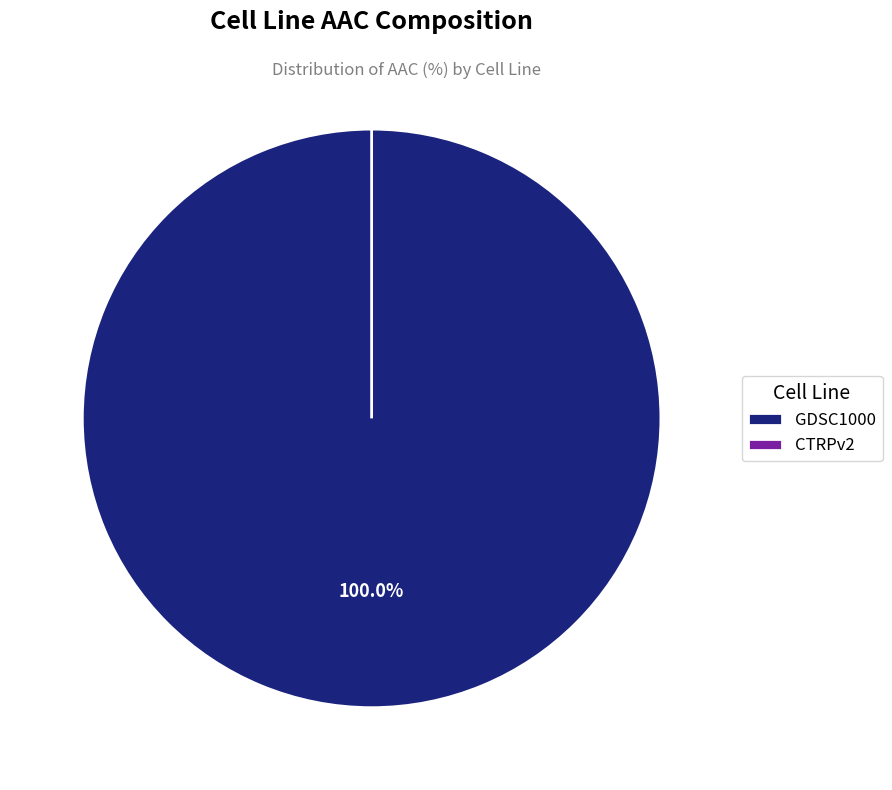

Combined, what portion of the pie is CTRPv2 and GDSC1000?

100.0%